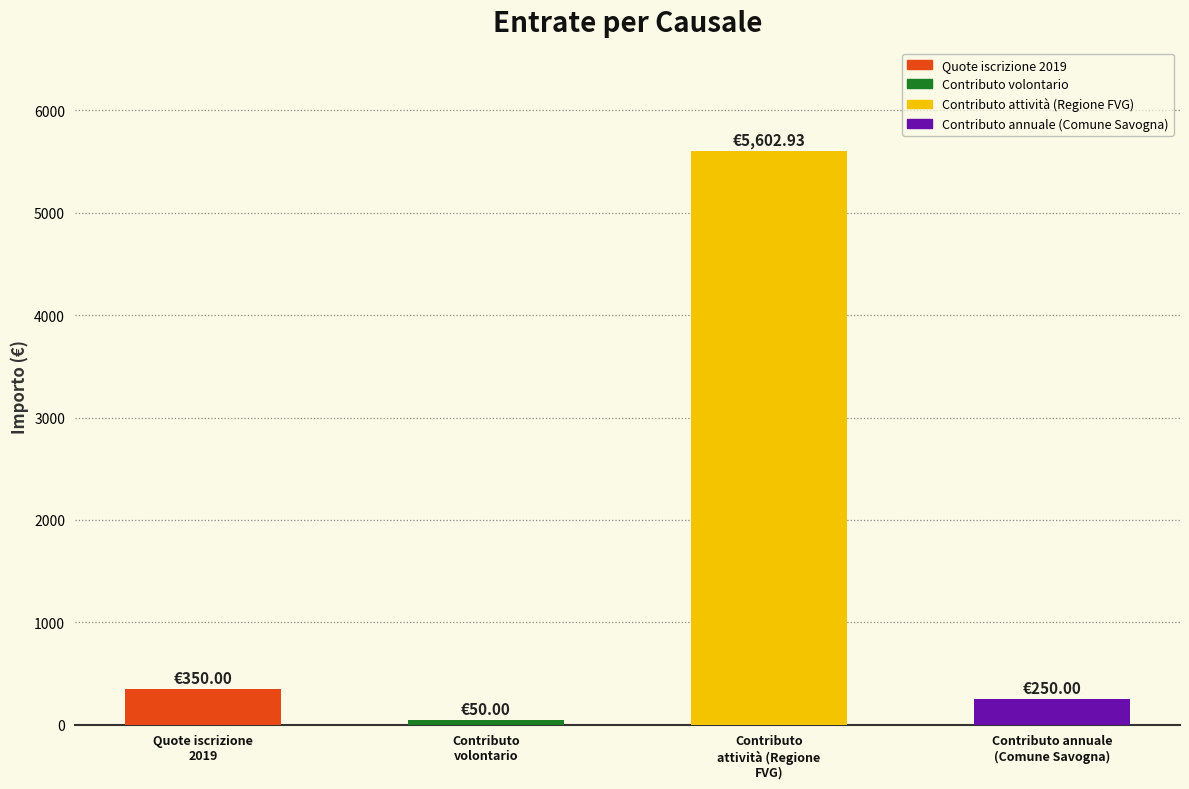

Rank the categories by value from highest to lowest.

Contributo
attività (Regione
FVG), Quote iscrizione
2019, Contributo annuale
(Comune Savogna), Contributo
volontario